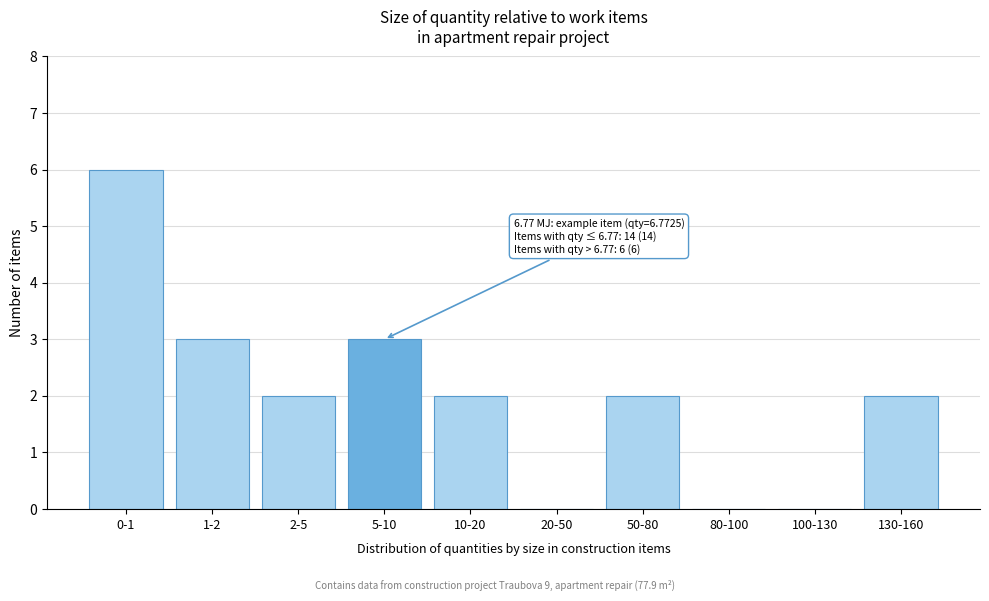

Reading left to right, extract all data points from this chart.

0-1=6	1-2=3	2-5=2	5-10=3	10-20=2	20-50=0	50-80=2	80-100=0	100-130=0	130-160=2